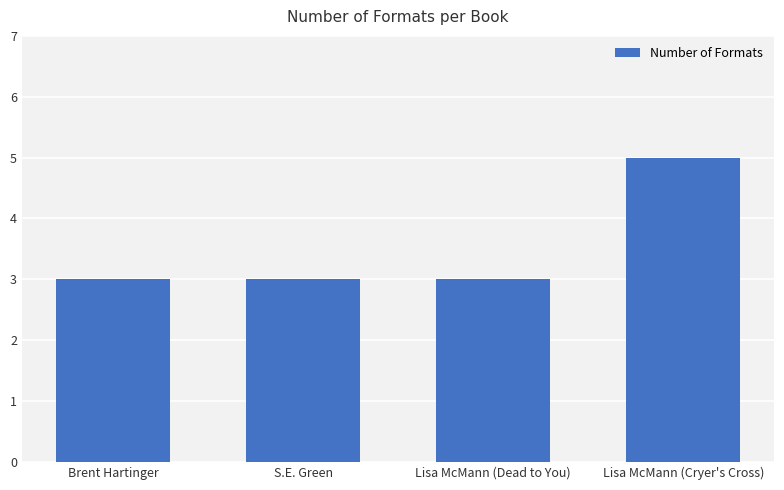

True or false: the data shows 3 at Lisa McMann (Dead to You).

True